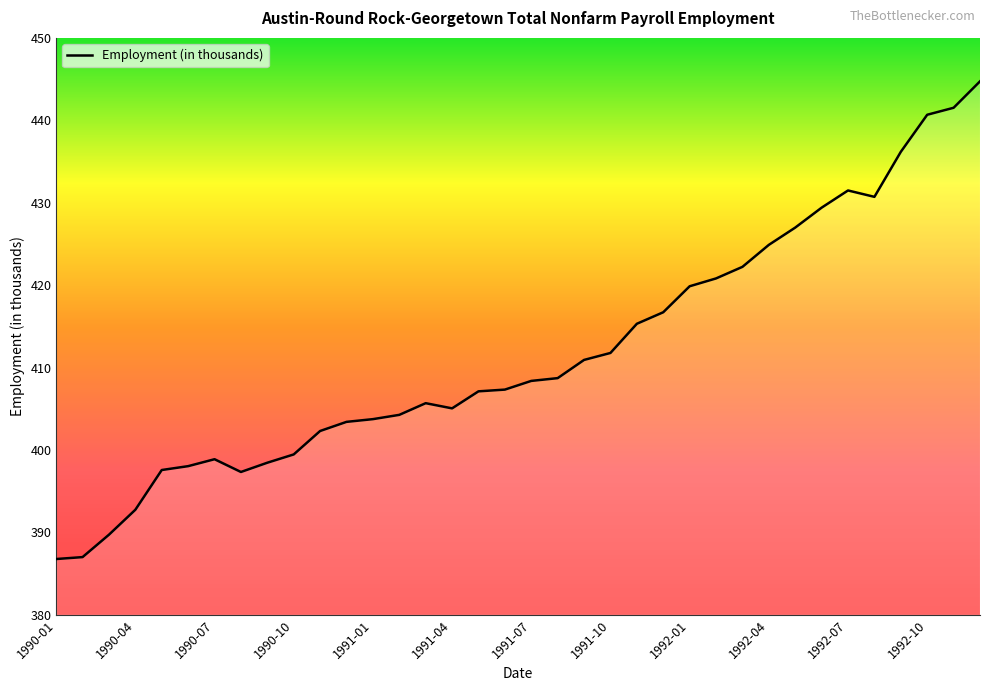

What is the maximum value shown in the chart?

444.7